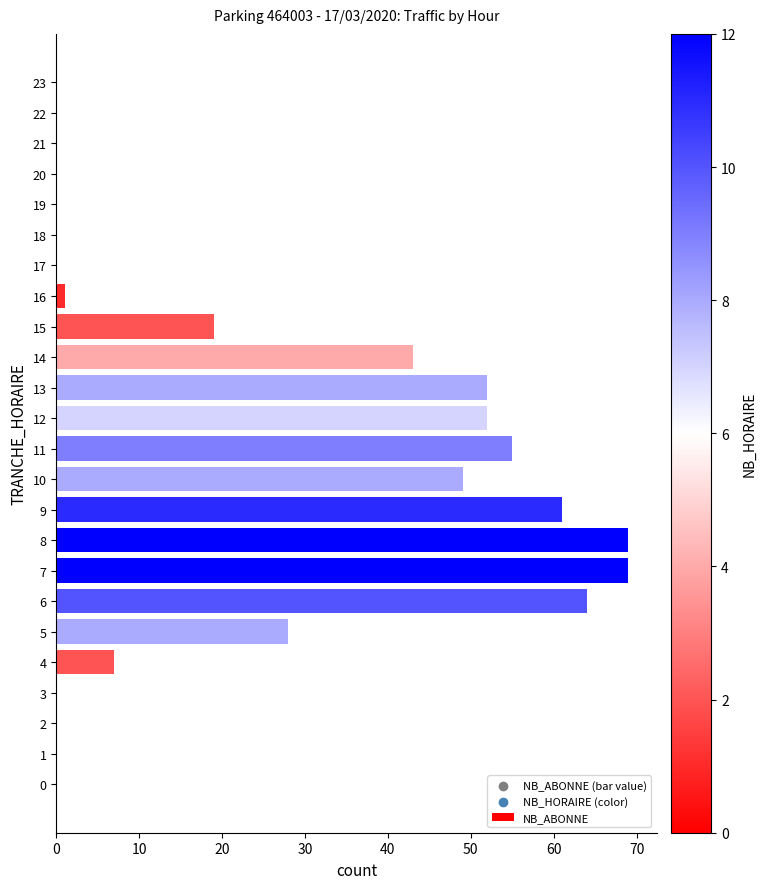

Between 18 and 16, which is larger?

16